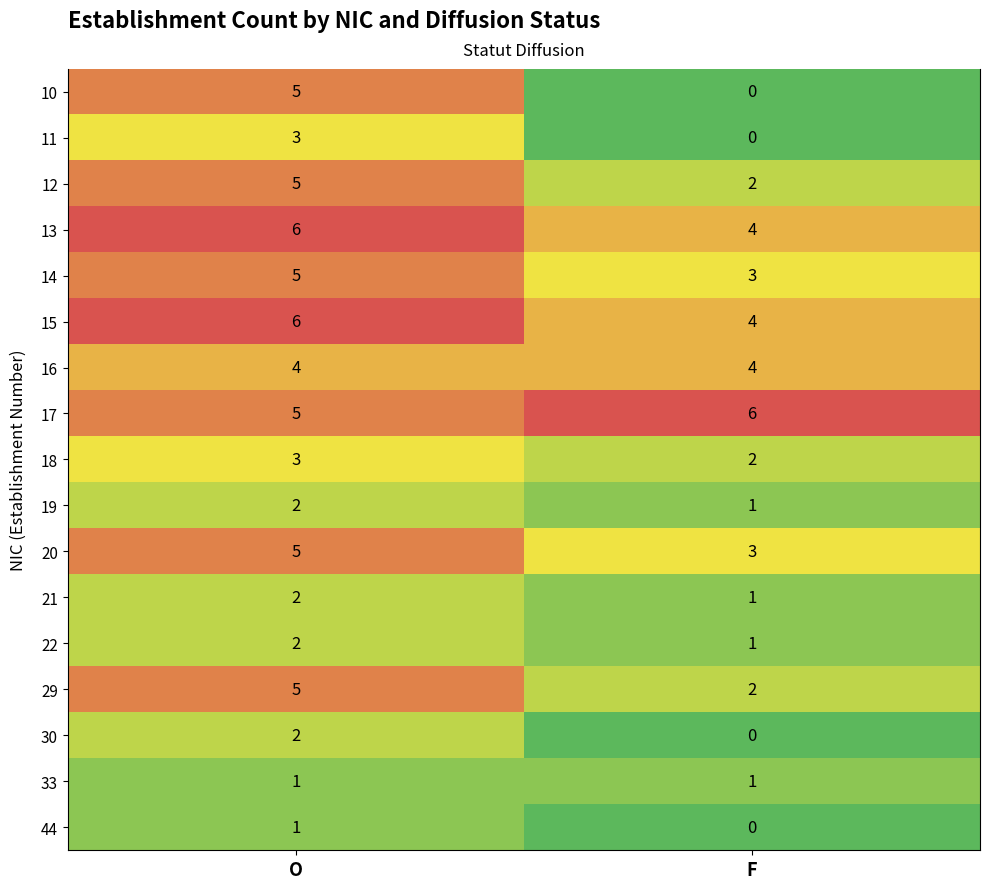

What is the difference between the 22 values at O and F?

1